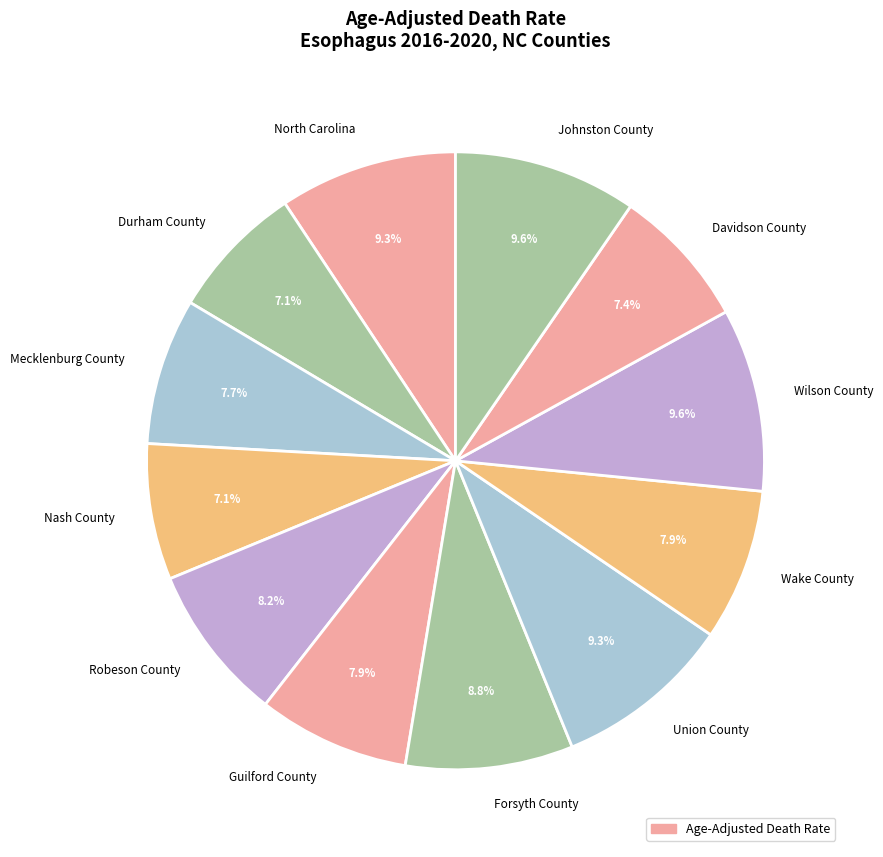

Is there a majority slice in this chart?

No